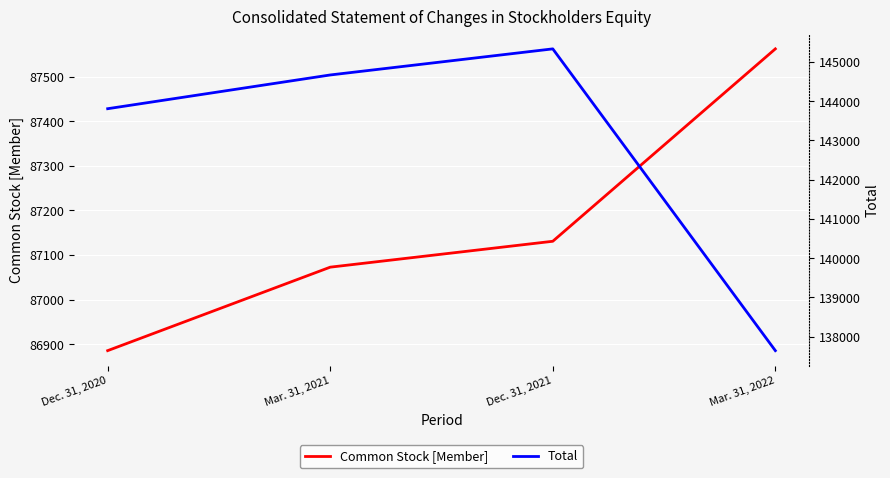

What is the total value across all series at Mar. 31, 2022?

225206